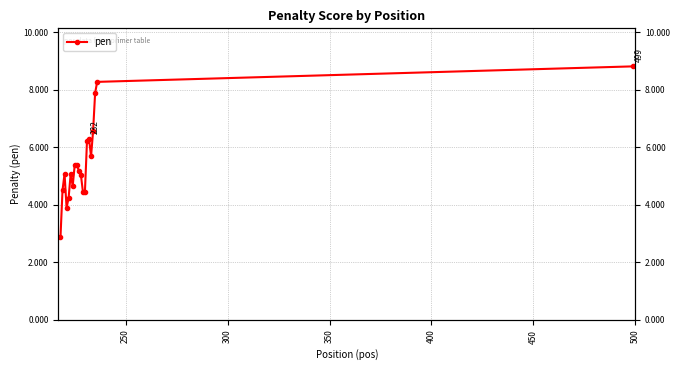

Reading right to left, what are all the values shown in this chart?

8.8	8.3	7.9	6.6	5.7	6.3	6.2	4.5	4.5	5.0	5.2	5.4	5.4	4.7	5.1	4.2	3.9	5.1	4.5	2.9